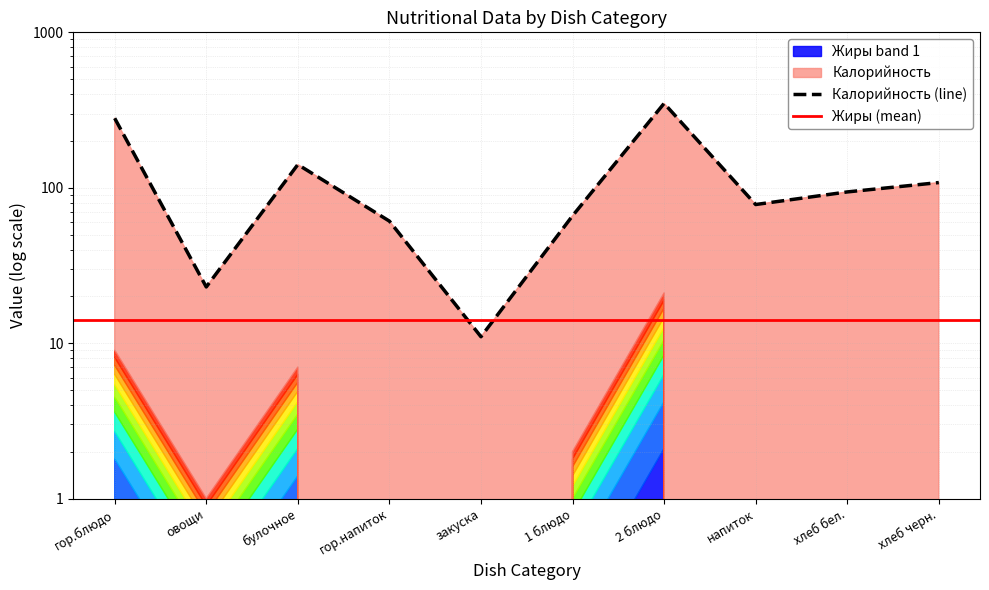

Which label corresponds to the smallest value in the chart?

закуска